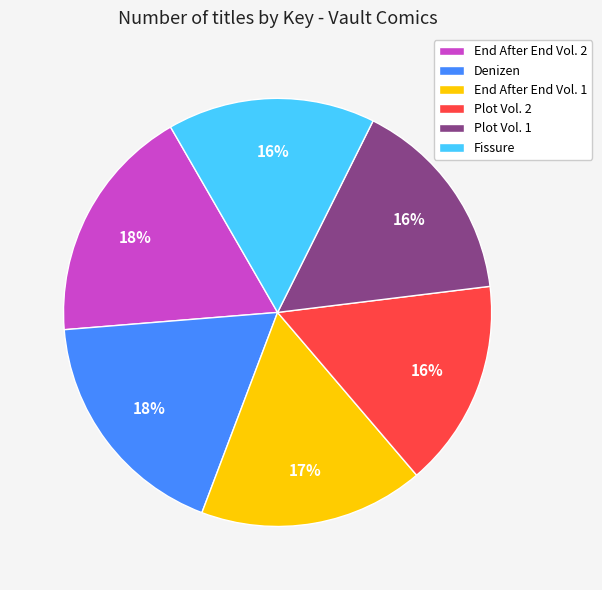

Is there any slice that represents more than half of the pie?

No